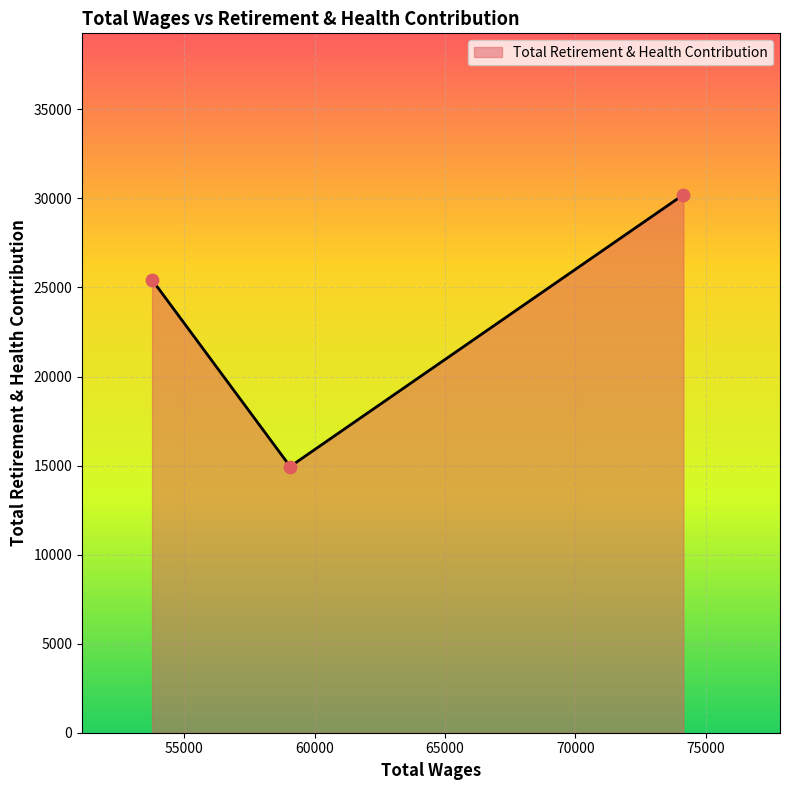

What is the minimum value shown in the chart?

14946